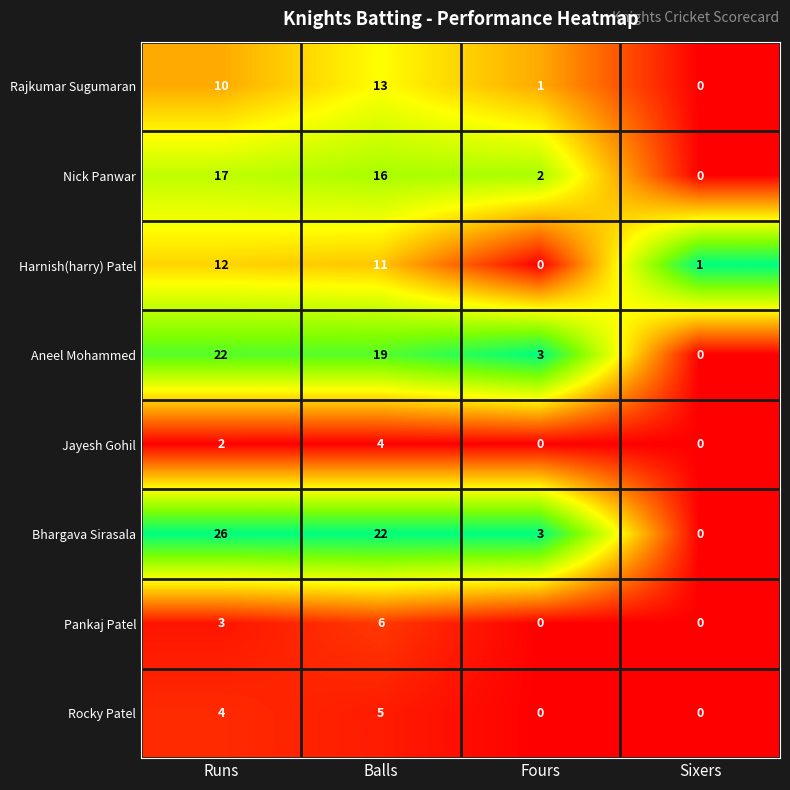

What is the difference between the Bhargava Sirasala values at Sixers and Balls?

22